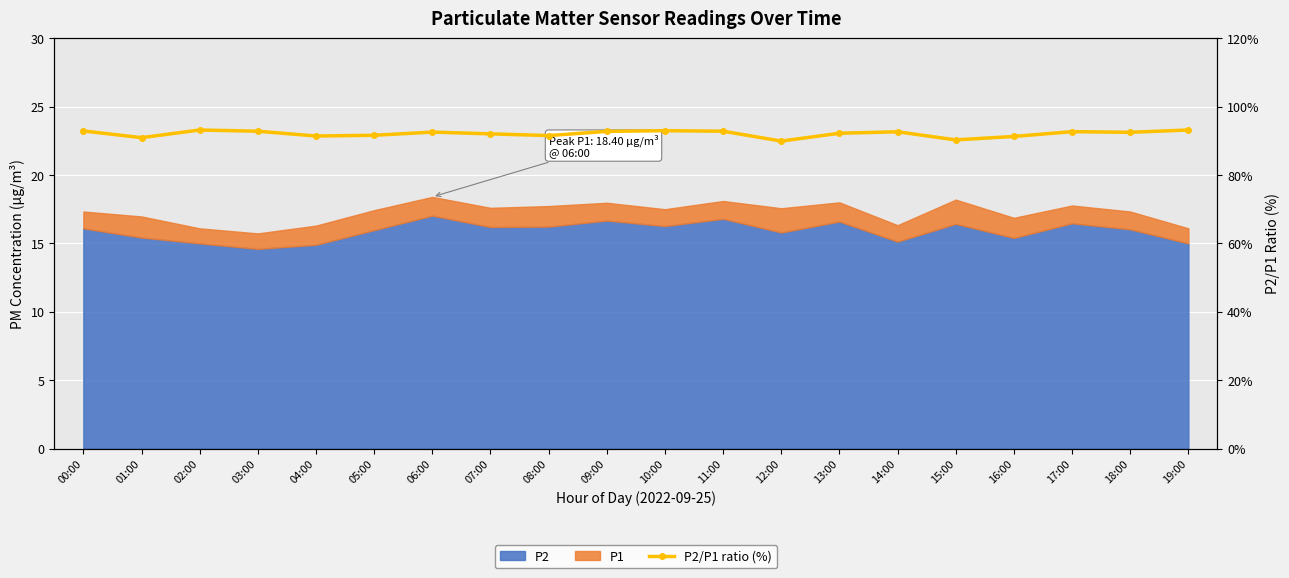

Rank the categories by value from highest to lowest.

02:00, 19:00, 10:00, 00:00, 11:00, 03:00, 09:00, 17:00, 14:00, 06:00, 18:00, 13:00, 07:00, 05:00, 08:00, 04:00, 16:00, 01:00, 15:00, 12:00